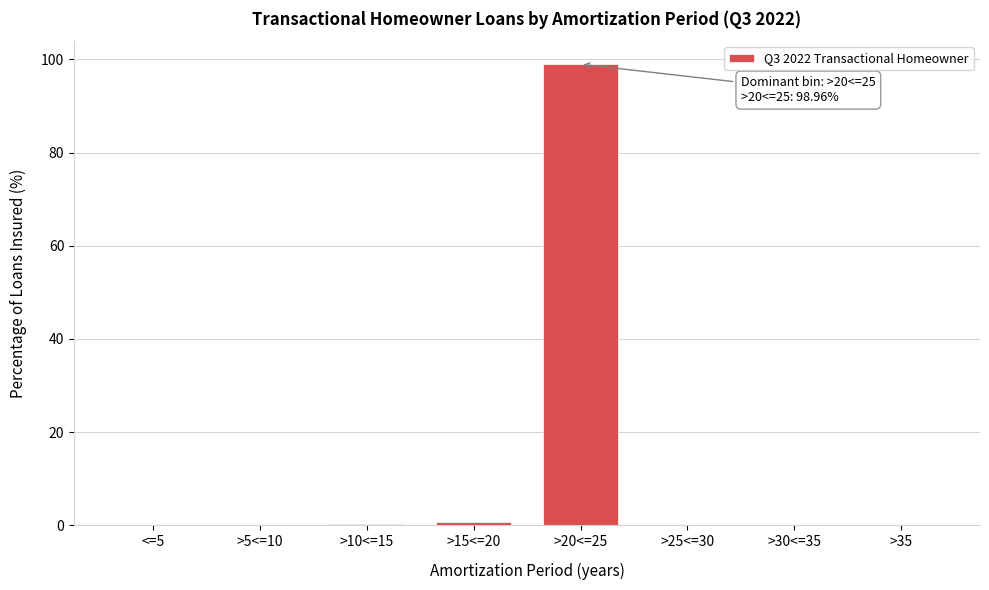

What is the sum of all values?

100.0